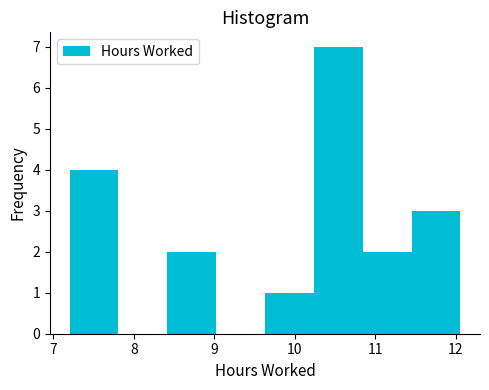

Reading left to right, transcribe this chart: for each bar, give the range it covers on the x-axis and its height. Neither the bar edges nor the heights are printed on the chart, so give them approximately, as read against the axes.

7.2 to 7.8: 4
7.8 to 8.4: 0
8.4 to 9.0: 2
9.0 to 9.6: 0
9.6 to 10.2: 1
10.2 to 10.8: 7
10.8 to 11.5: 2
11.5 to 12.1: 3